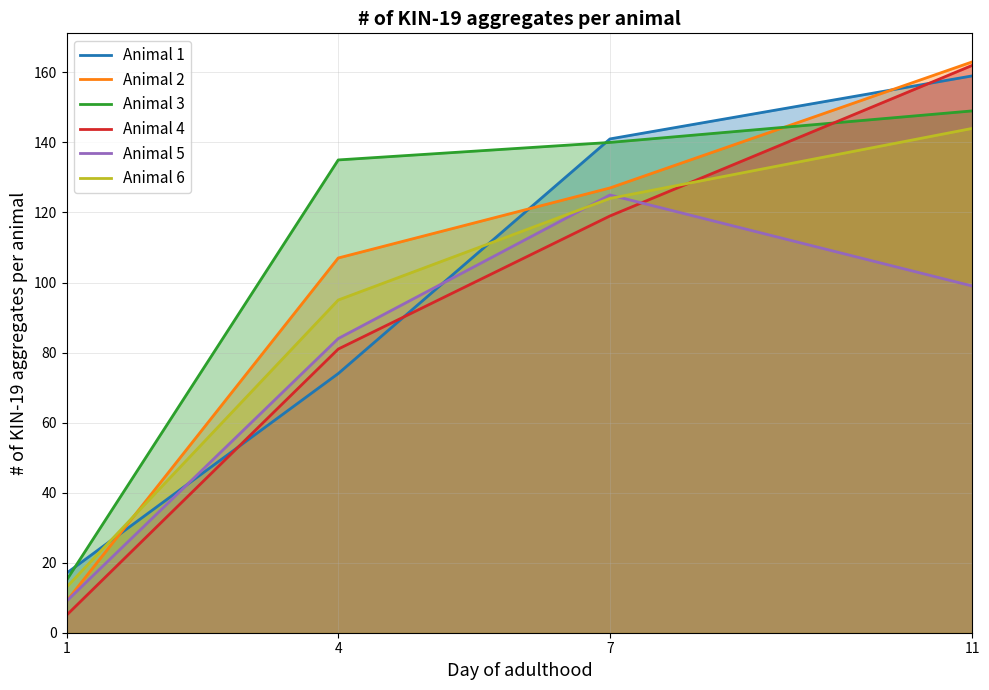

How many data points in Animal 4 are above 119?

1